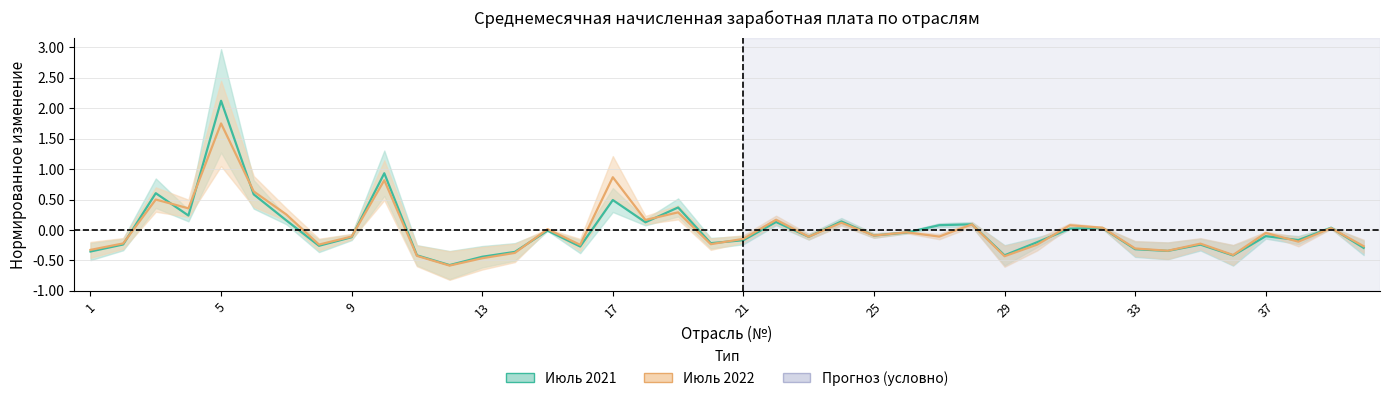

What is the minimum value for Июль 2021?

-0.6